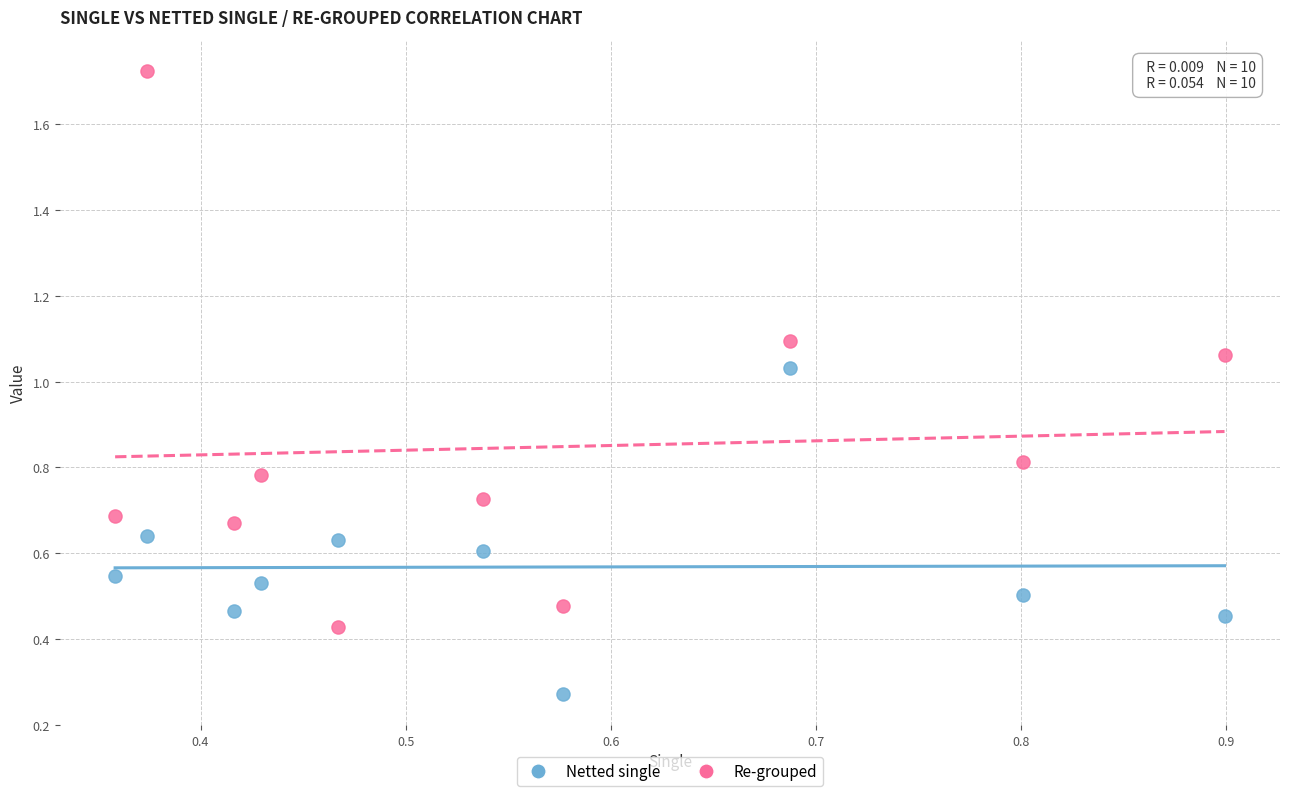

Which series reaches the maximum Y coordinate?

Re-grouped